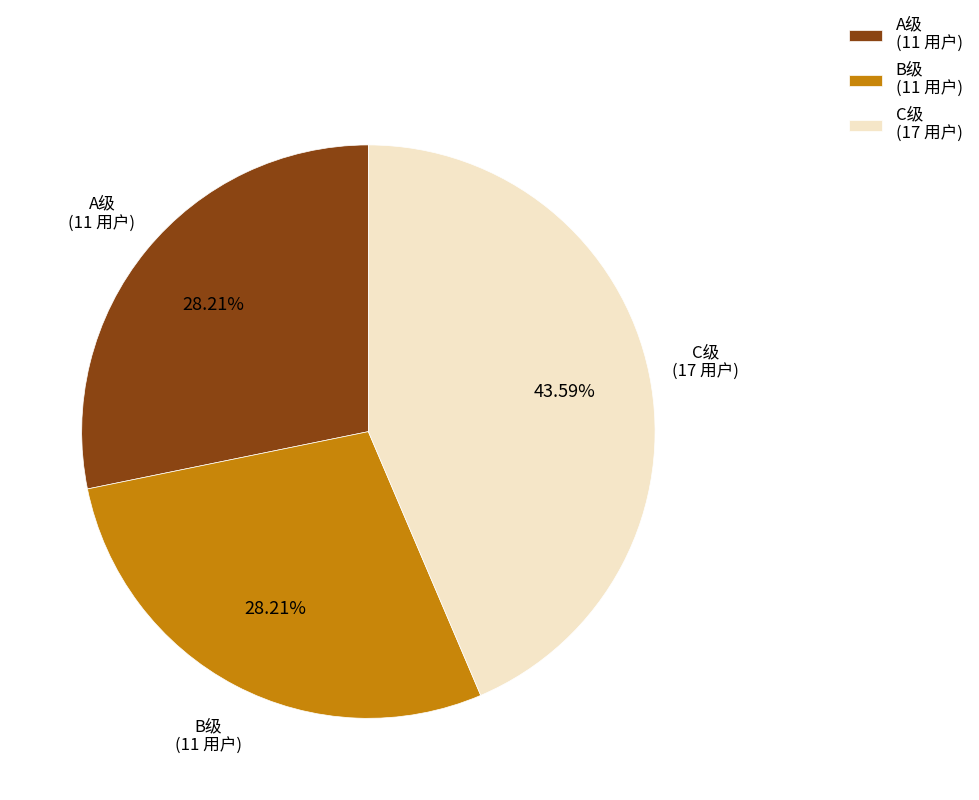

What is the ratio of the value at A级 to the value at C级?

0.6